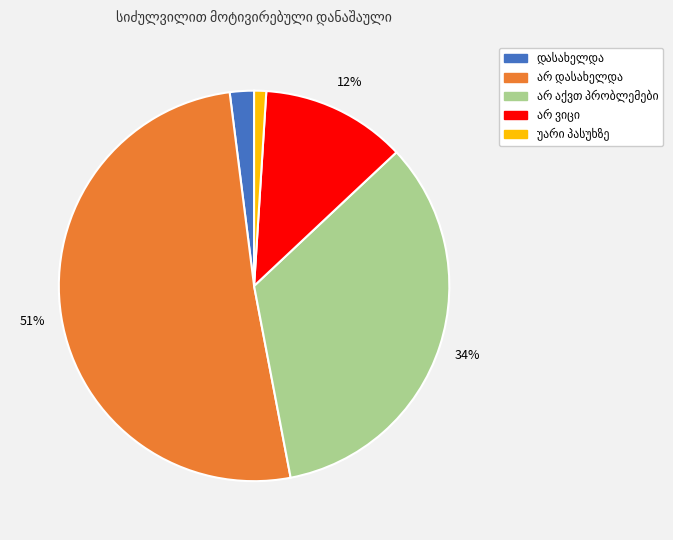

To the nearest percent, what is the difference between the largest and smallest slice percentages?

50%